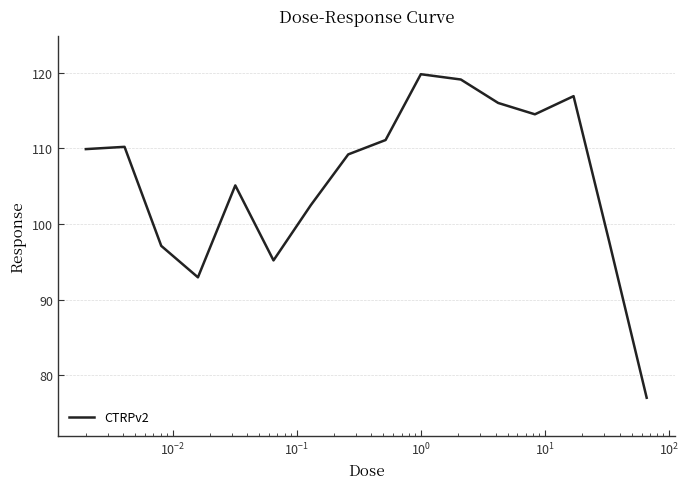

Reading right to left, transcribe all the data shown in this chart.

77.0	97.6	116.9	114.5	116.0	119.1	119.8	111.1	109.2	102.5	95.2	105.1	93.0	97.1	110.2	109.9